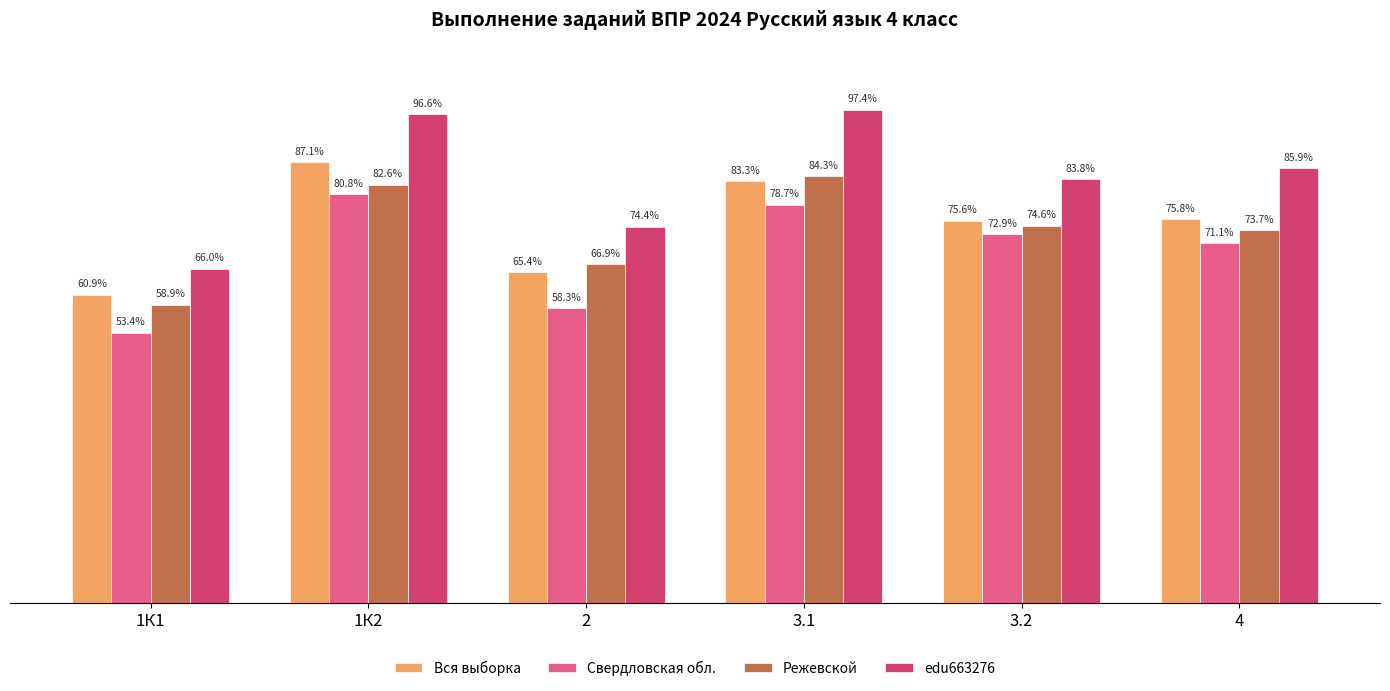

Rank the categories by Режевской value from lowest to highest.

1К1, 2, 4, 3.2, 1К2, 3.1